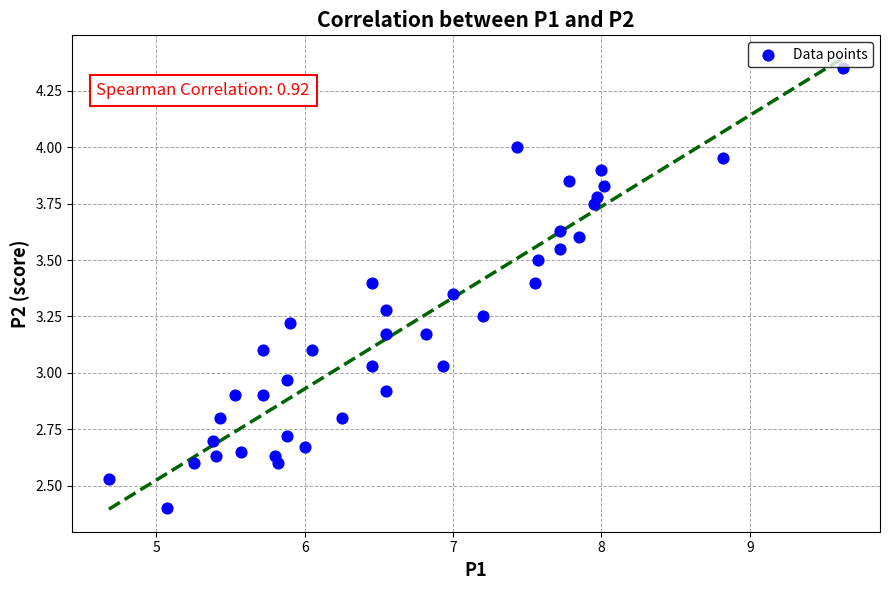

What is the range of X values (max minus min)?

5.0